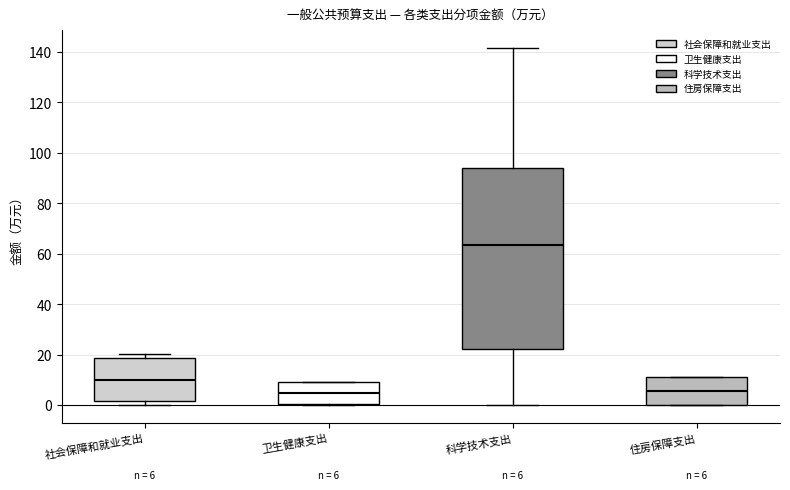

Which box has the highest median line?

科学技术支出